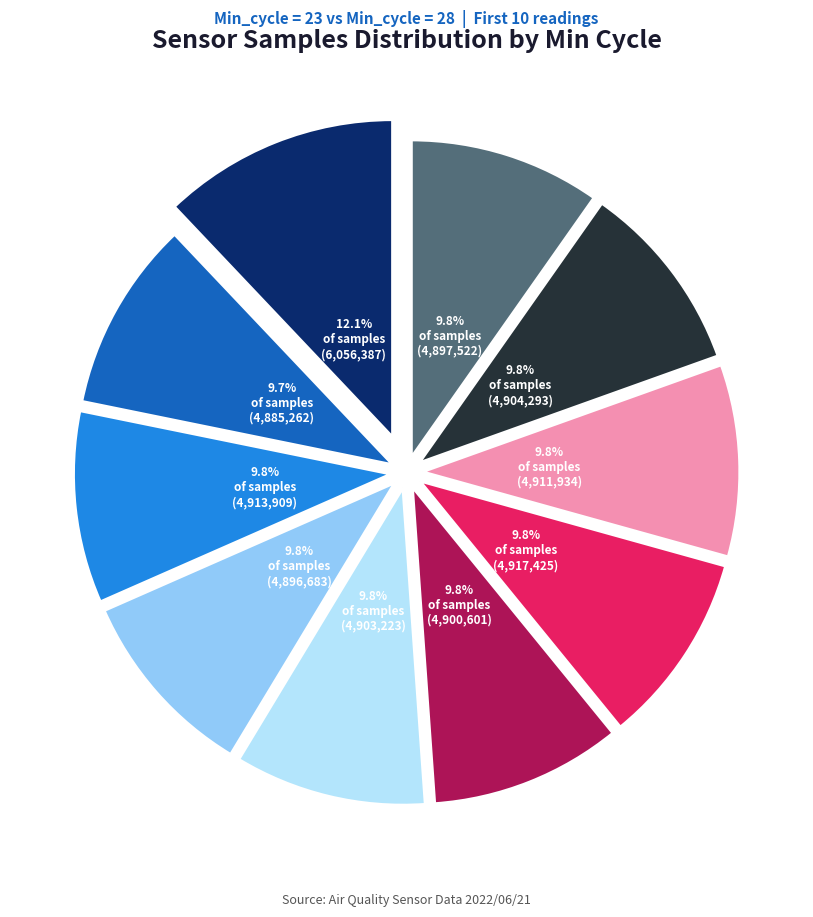

Is there a majority slice in this chart?

No